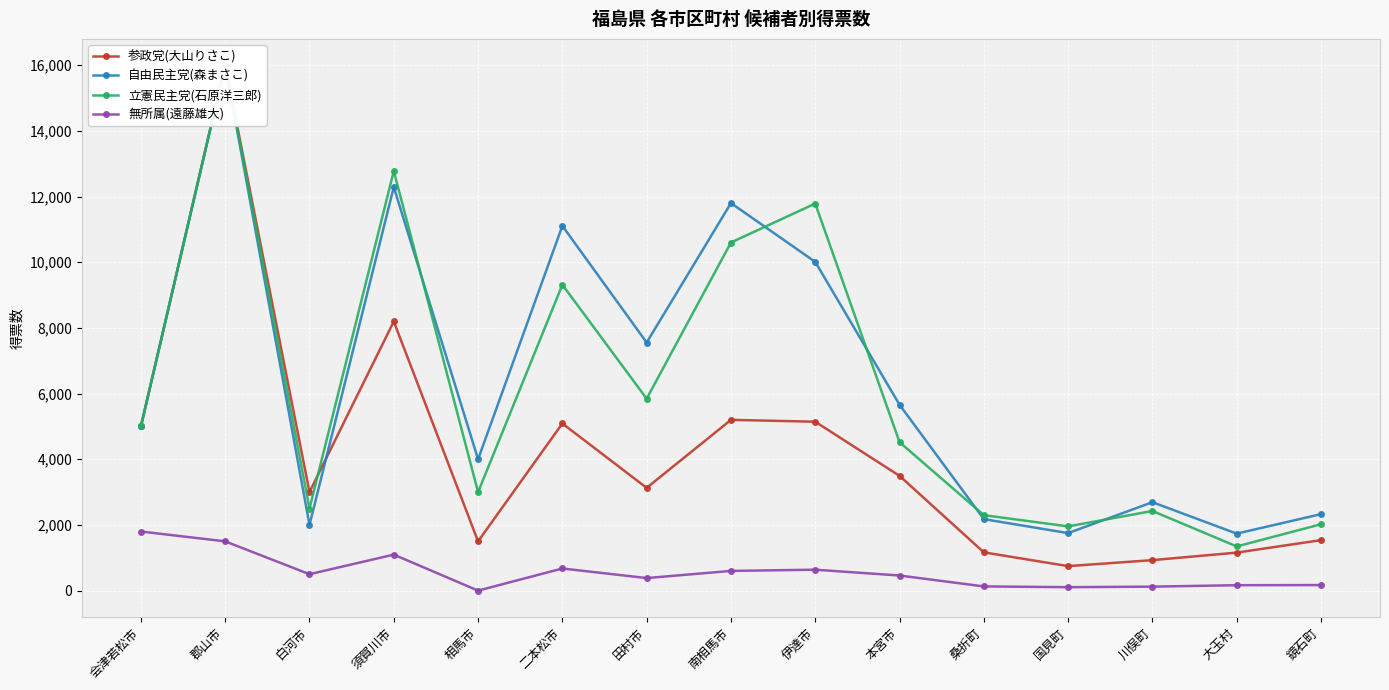

What is the difference between the maximum and minimum values in the 立憲民主党(石原洋三郎) series?

14654